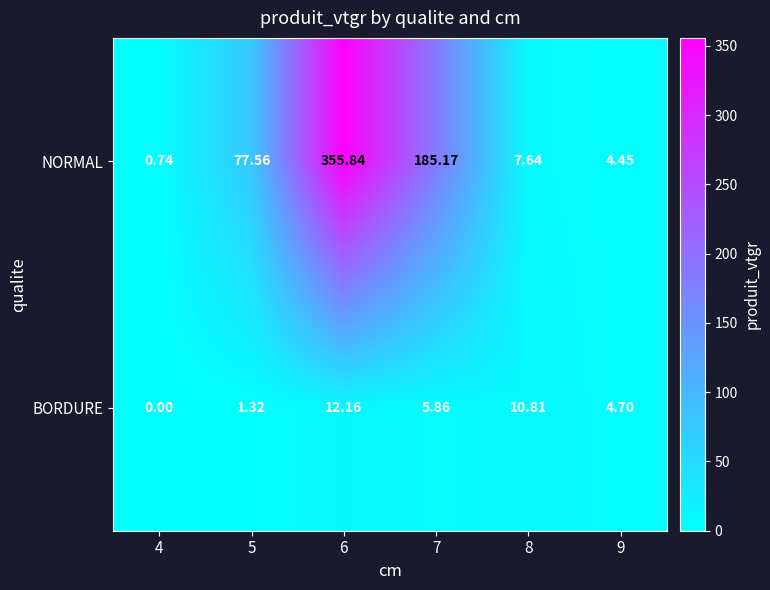

Which series has the widest spread of values?

NORMAL